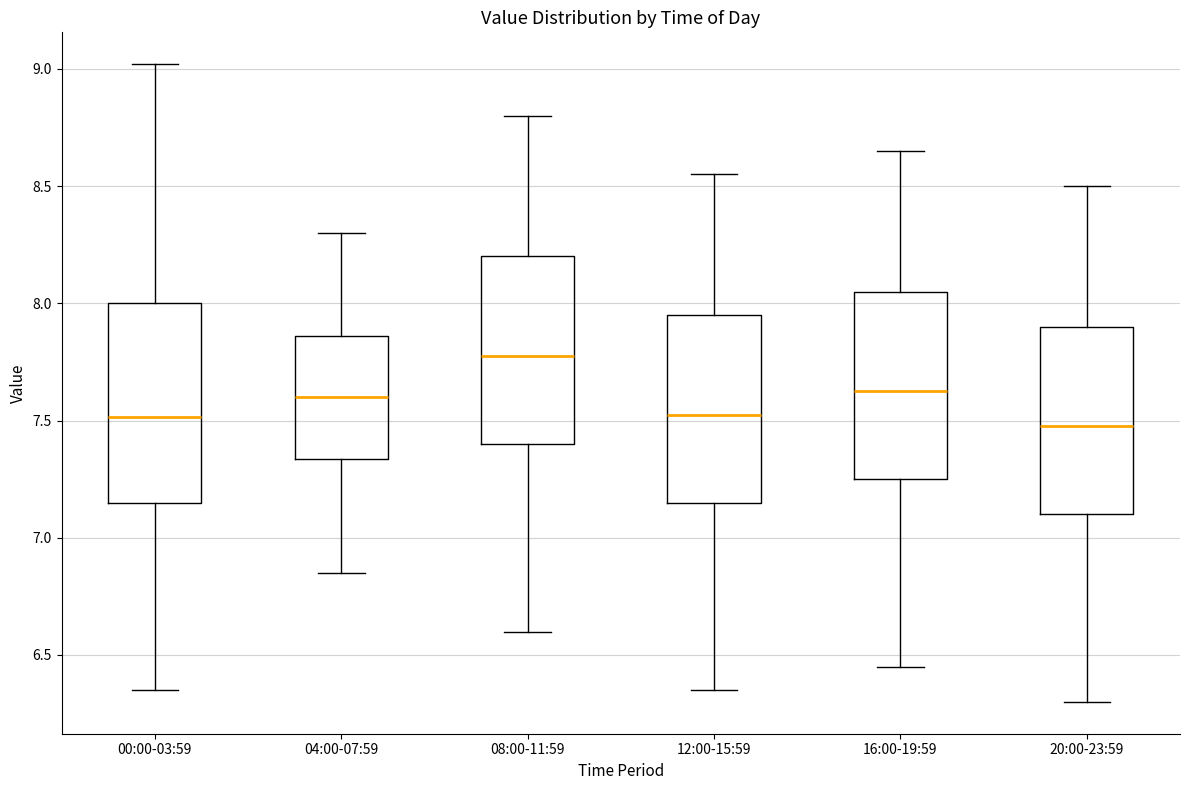

Which box has the highest median line?

08:00-11:59